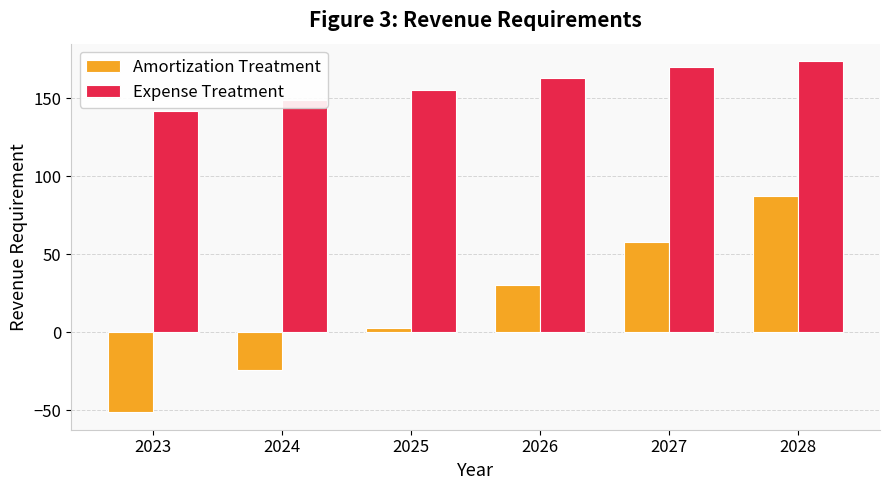

What is the value of the Amortization Treatment bar at the 6th from the left?

87.4